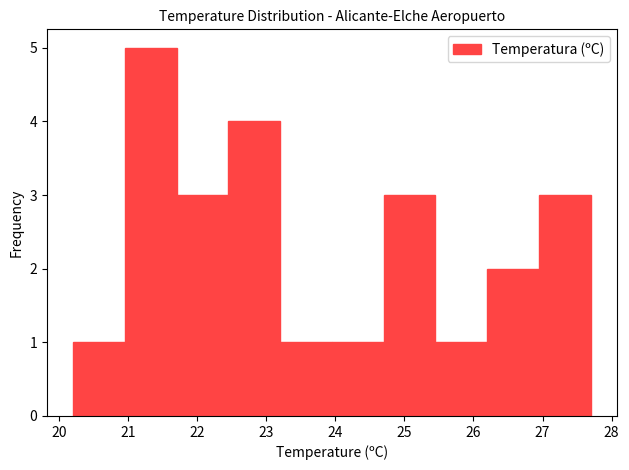

What is the height of the bar covering 22.45 to 23.20 on the x-axis? Neither the bar edges nor the heights are printed on the chart, so give them approximately, as read against the axes.

4